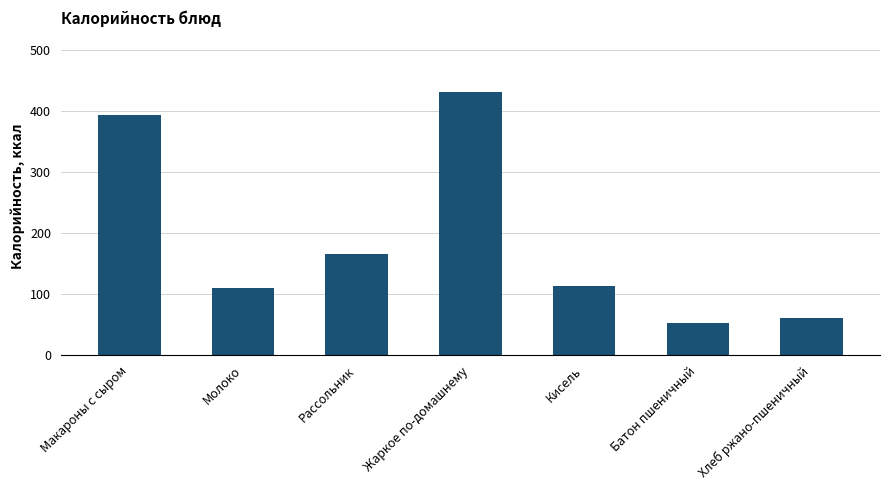

True or false: the data shows 165.7 at Рассольник.

True